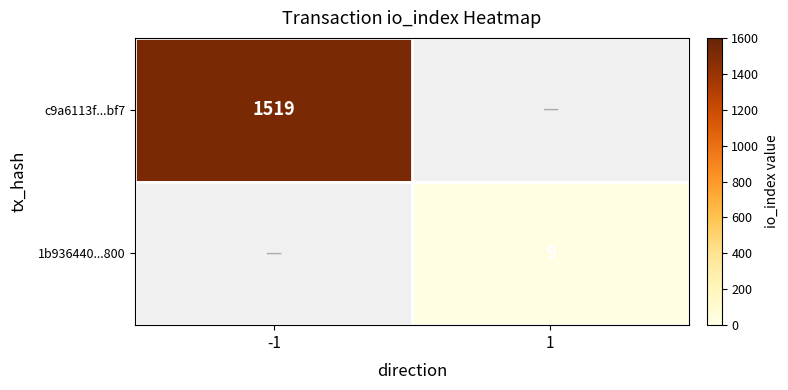

Is it true that 1b936440...800 equals 9 at 1?

True